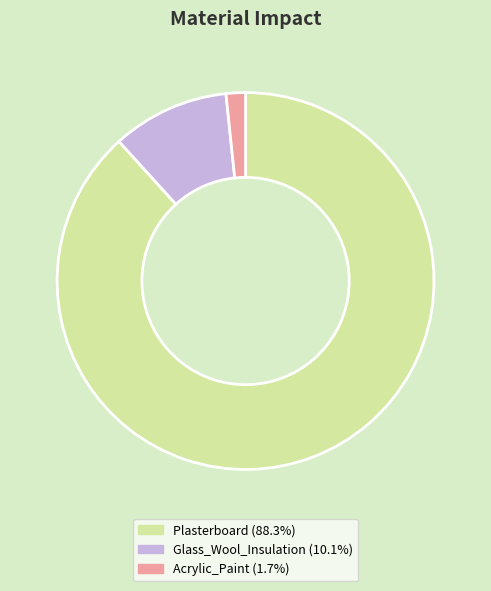

Rank the categories by value from lowest to highest.

Acrylic_Paint, Glass_Wool_Insulation, Plasterboard